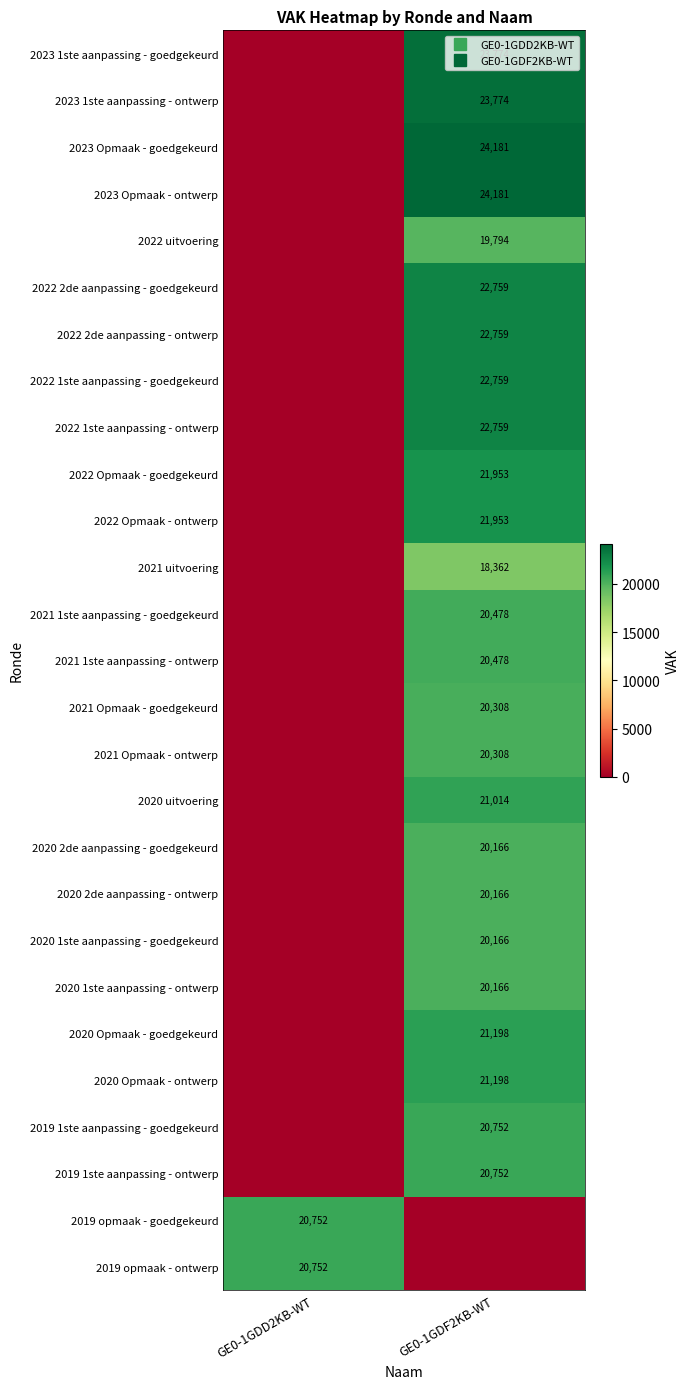

How many categories are shown in the chart?

2